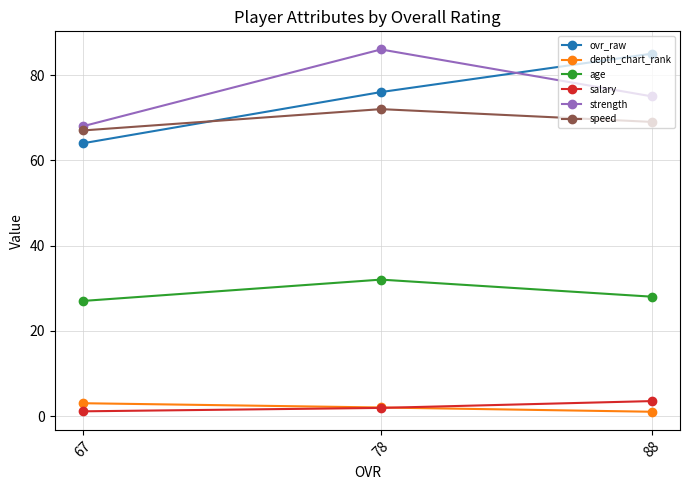

How many data points in strength are above 75?

1